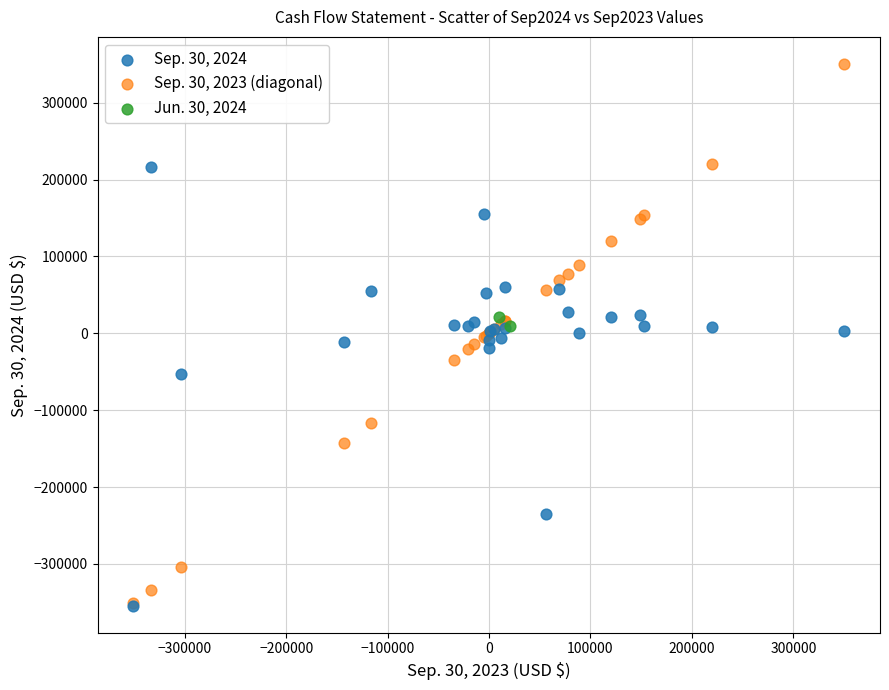

What are all the series names shown in the legend?

Sep. 30, 2024, Sep. 30, 2023 (diagonal), Jun. 30, 2024